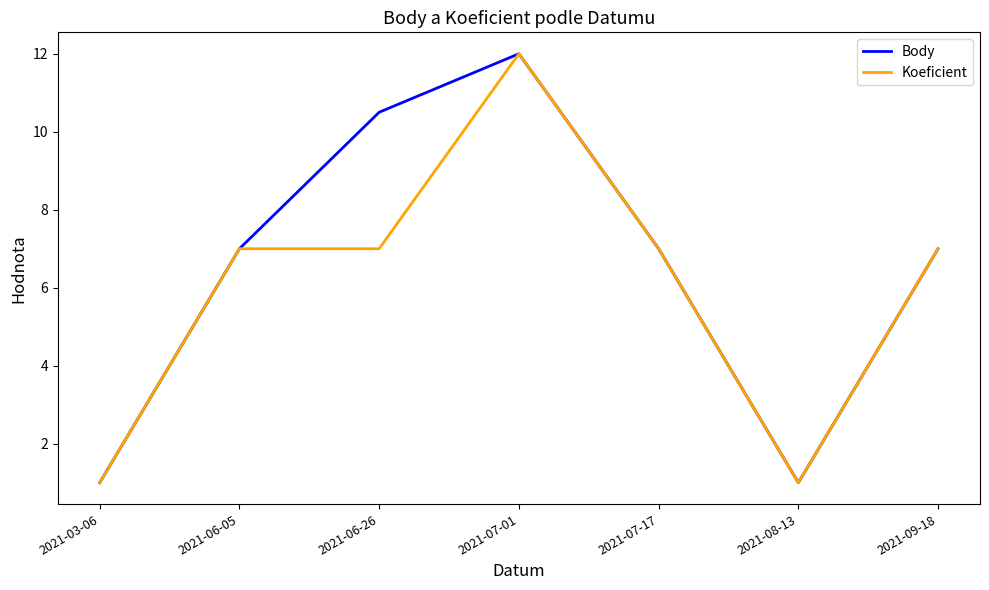

What is the difference between the Body values at 2021-06-05 and 2021-06-26?

3.5